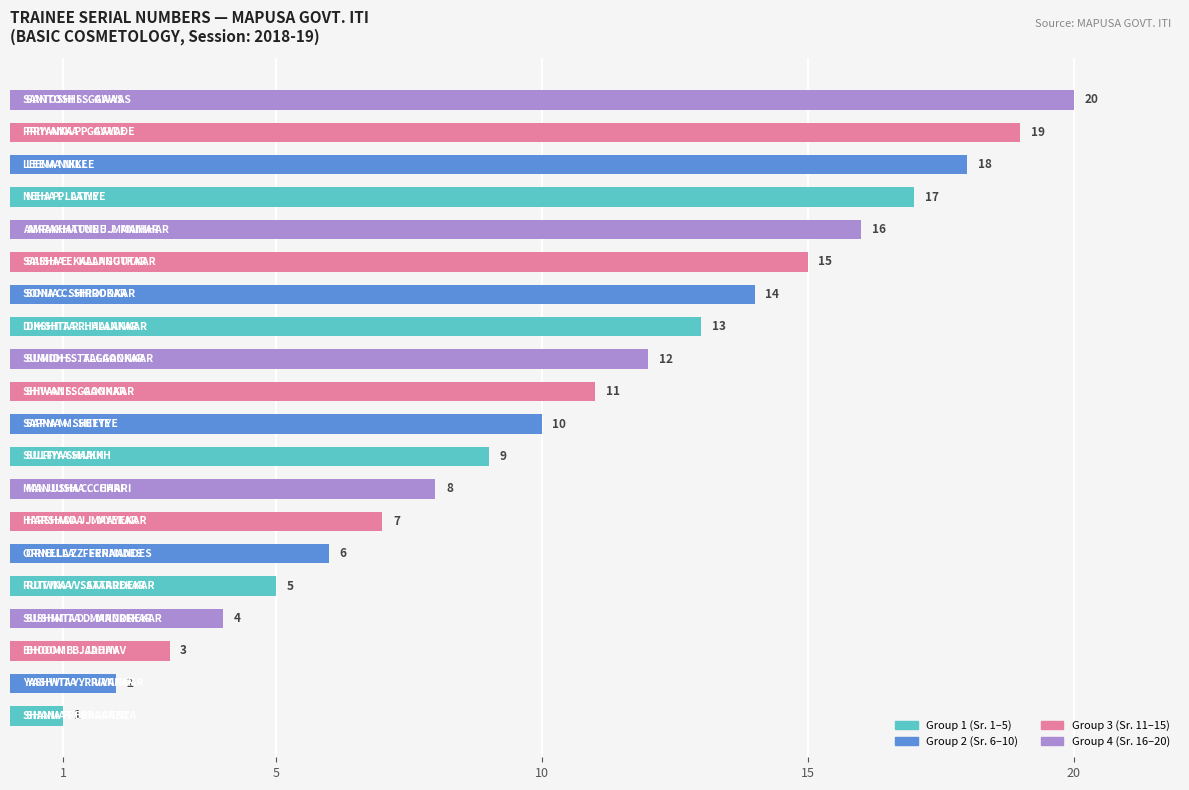

What is the greatest value displayed?

20